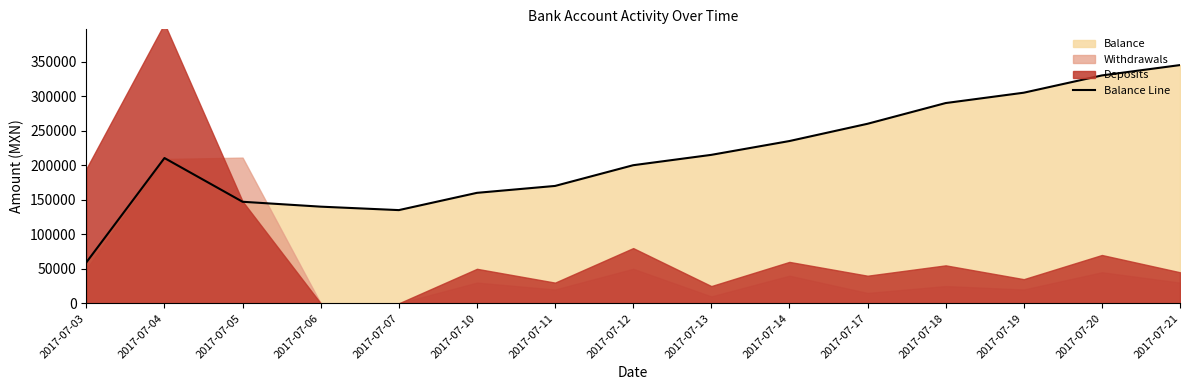

What is the change in value from 2017-07-06 to 2017-07-10?

+20000.0